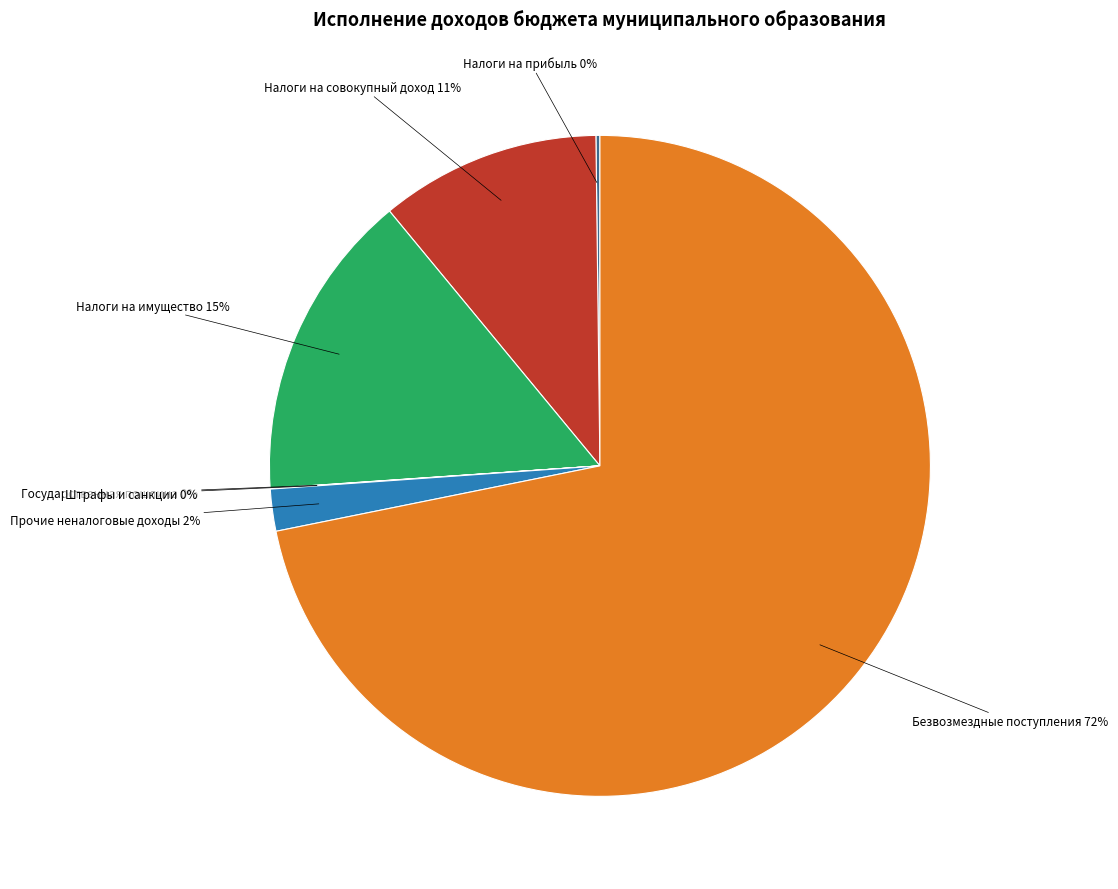

Which category has the biggest portion of the pie?

Безвозмездные поступления